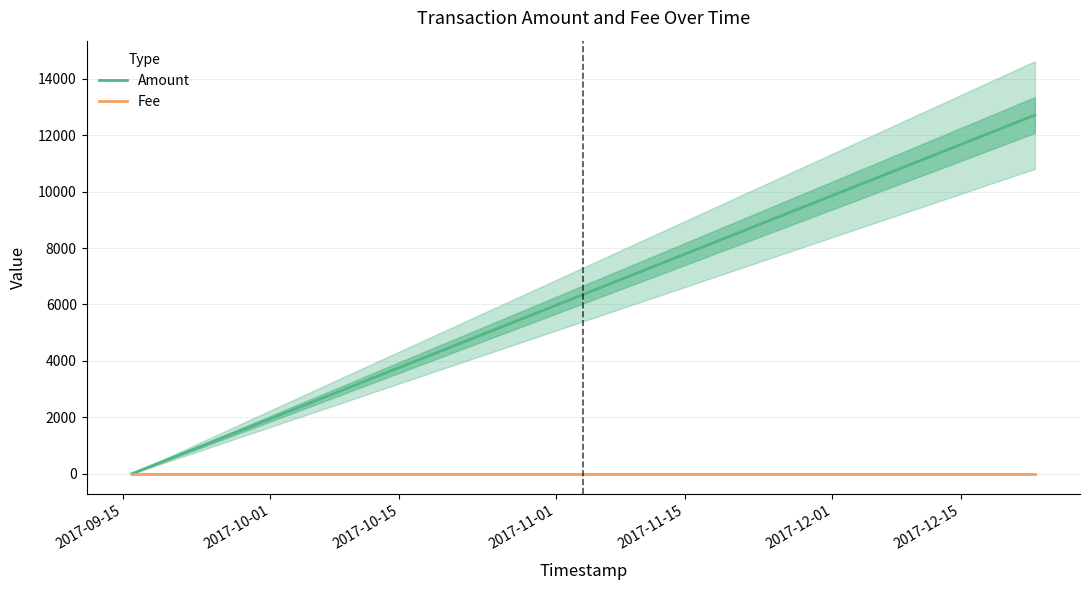

The value of Amount at 2017-12-22 23:45:09 is 17338.3. True or false?

False